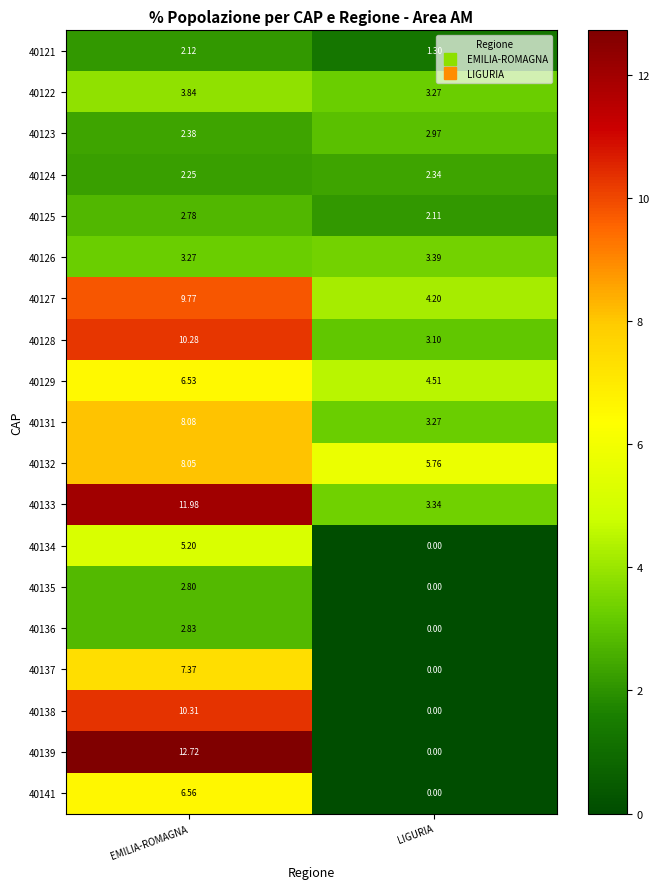

At which label does 40134 first exceed 5?

EMILIA-ROMAGNA